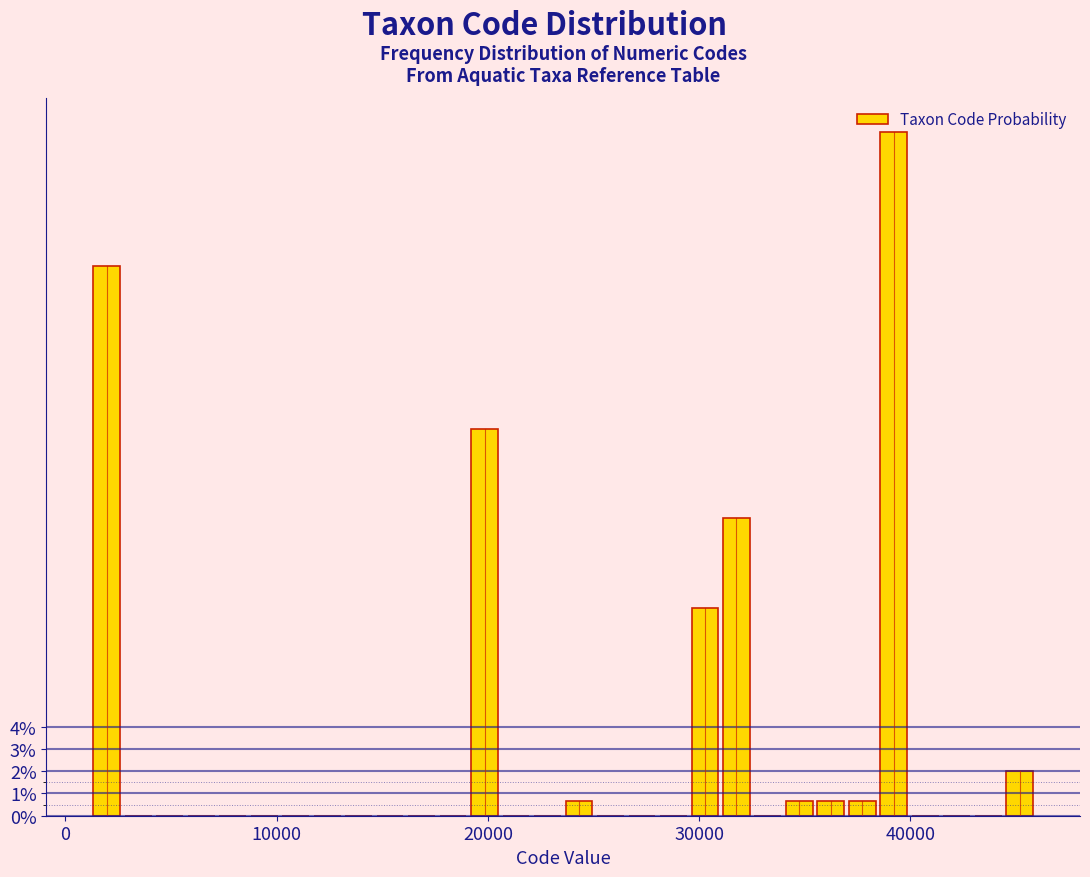

Around what value on the x-axis is the tallest bar? Give the approximate position of its centre, as read against the axis.

39000